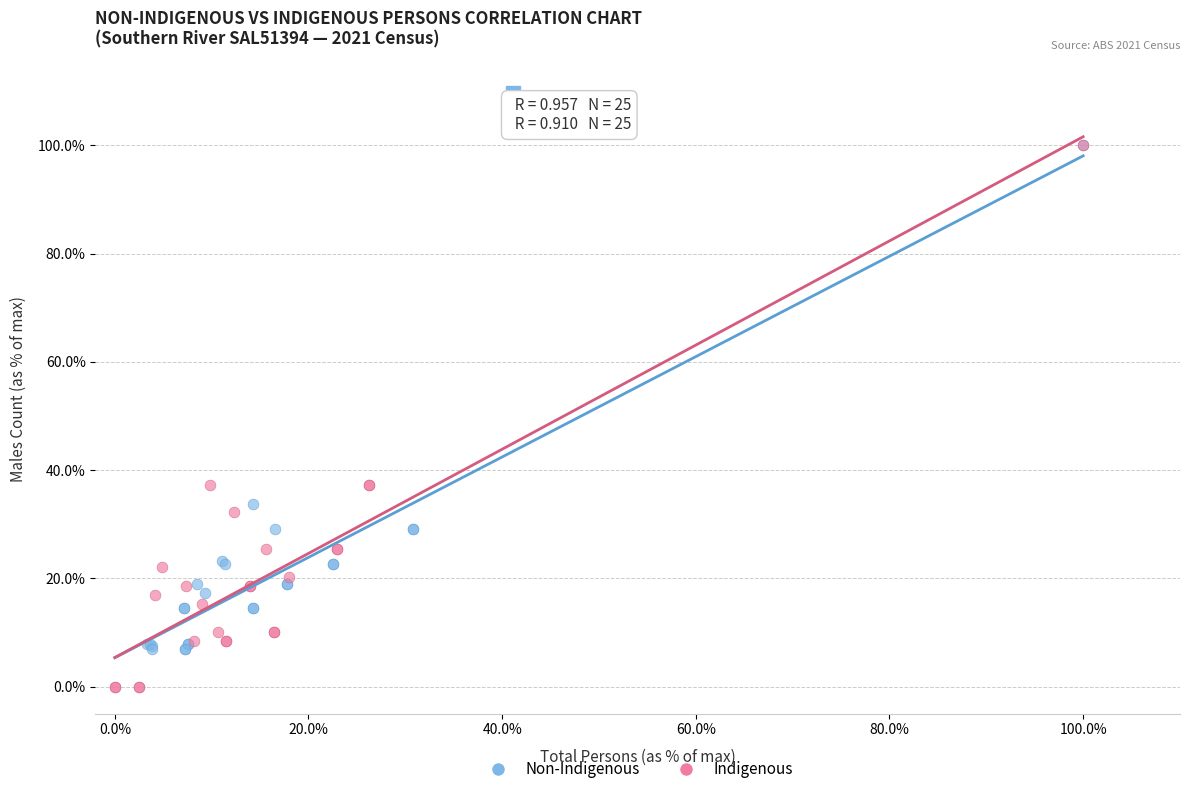

Which series has the widest spread of Y values?

Indigenous